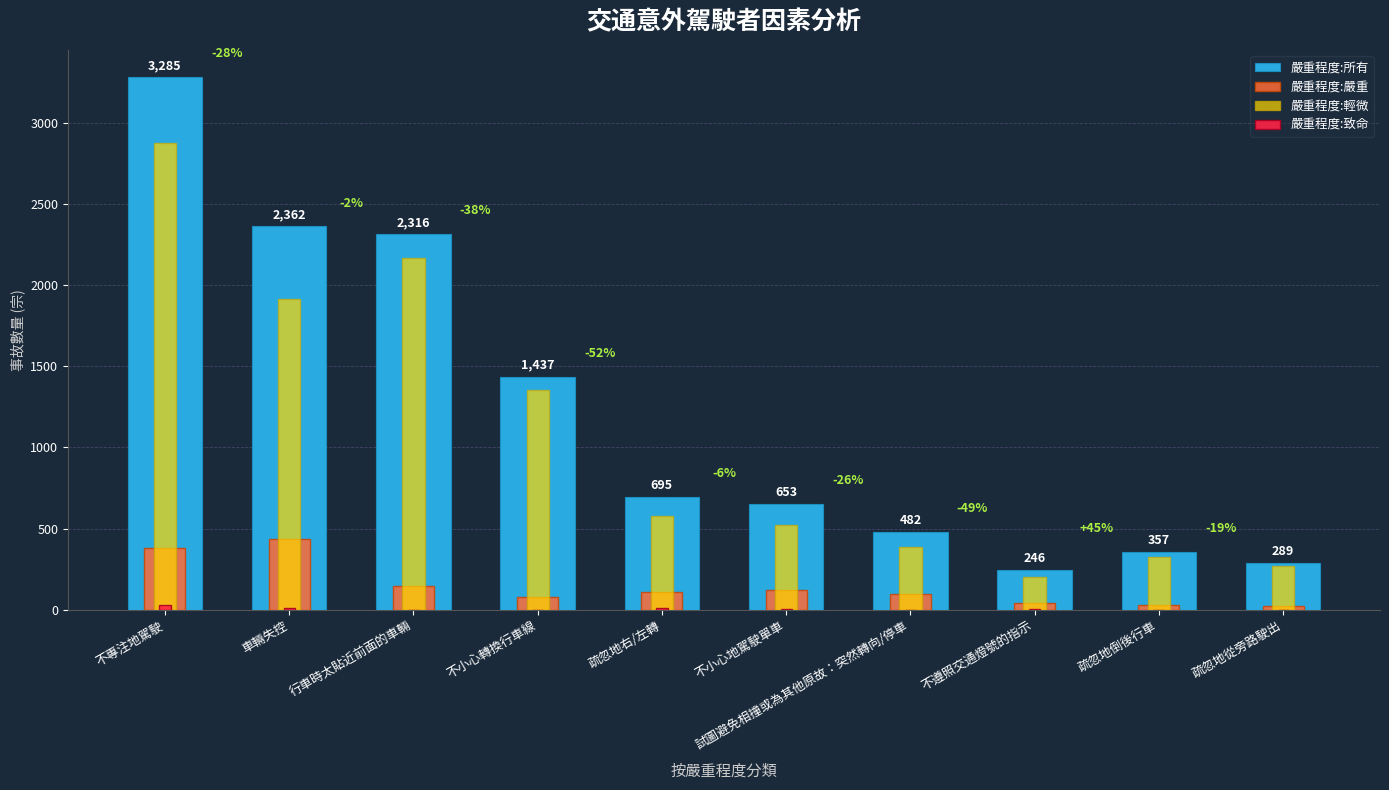

True or false: 嚴重程度:致命 has a value of 12 at 車輛失控.

True